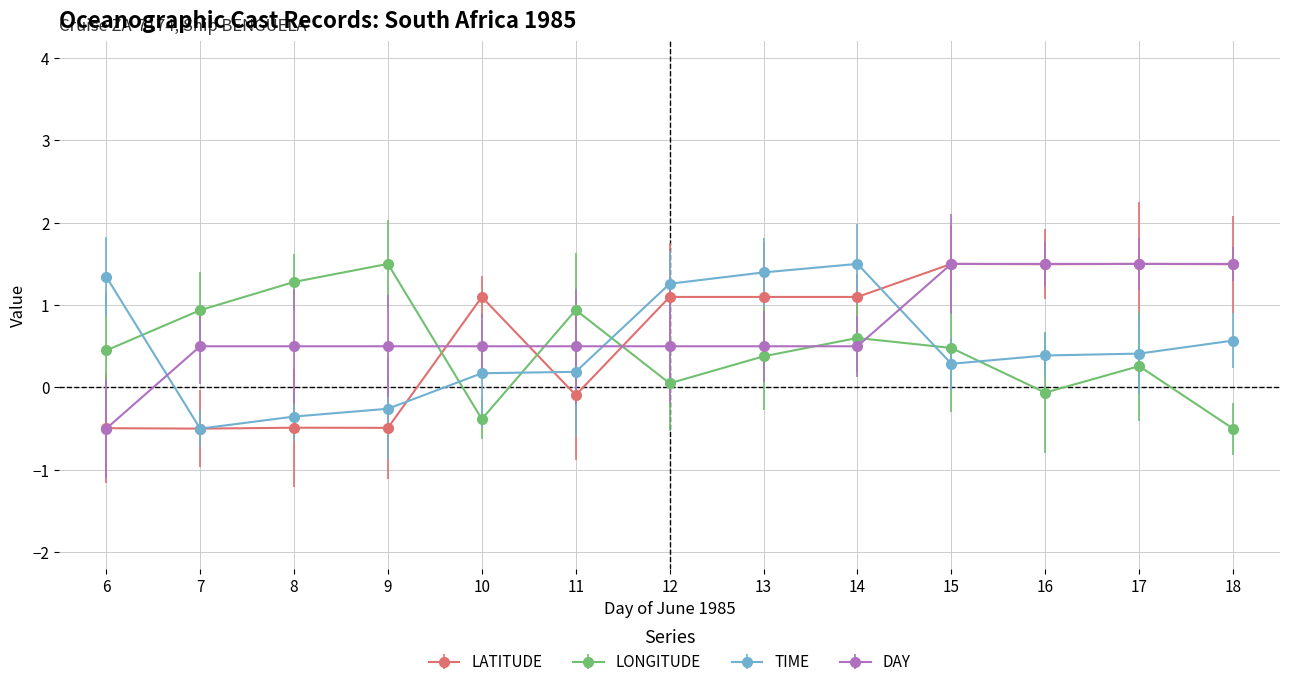

What is the total value across all series at 7?

0.4